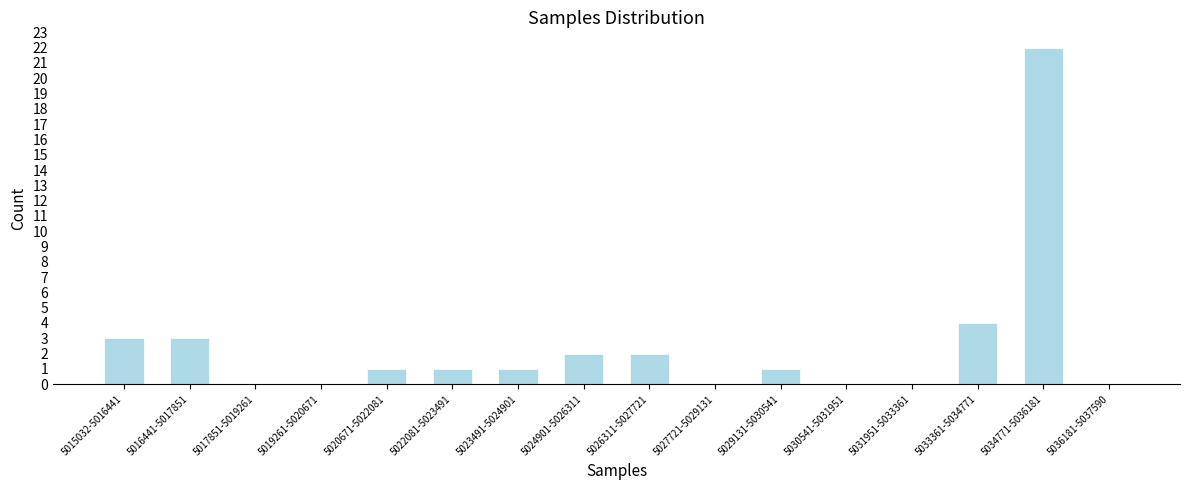

The chart shows a value of -11 at 5019261-5020671. True or false?

False